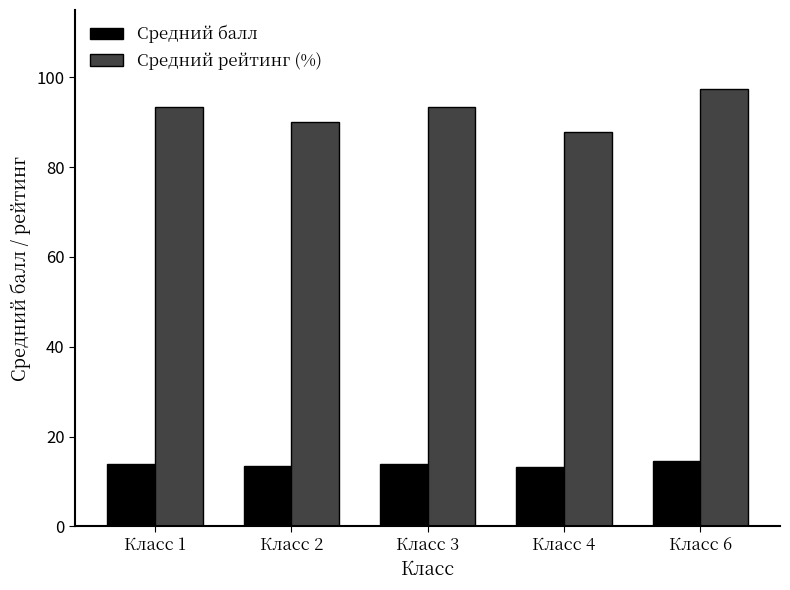

Is the value of Средний балл at Класс 3 greater than the value of Средний рейтинг (%) at Класс 4?

No